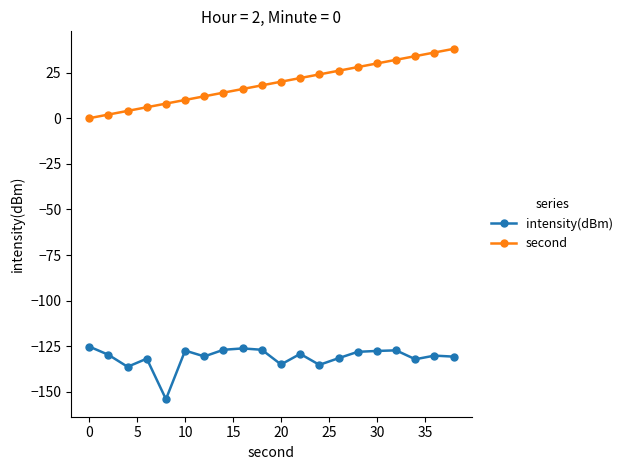

True or false: intensity(dBm) and second intersect in this chart.

False